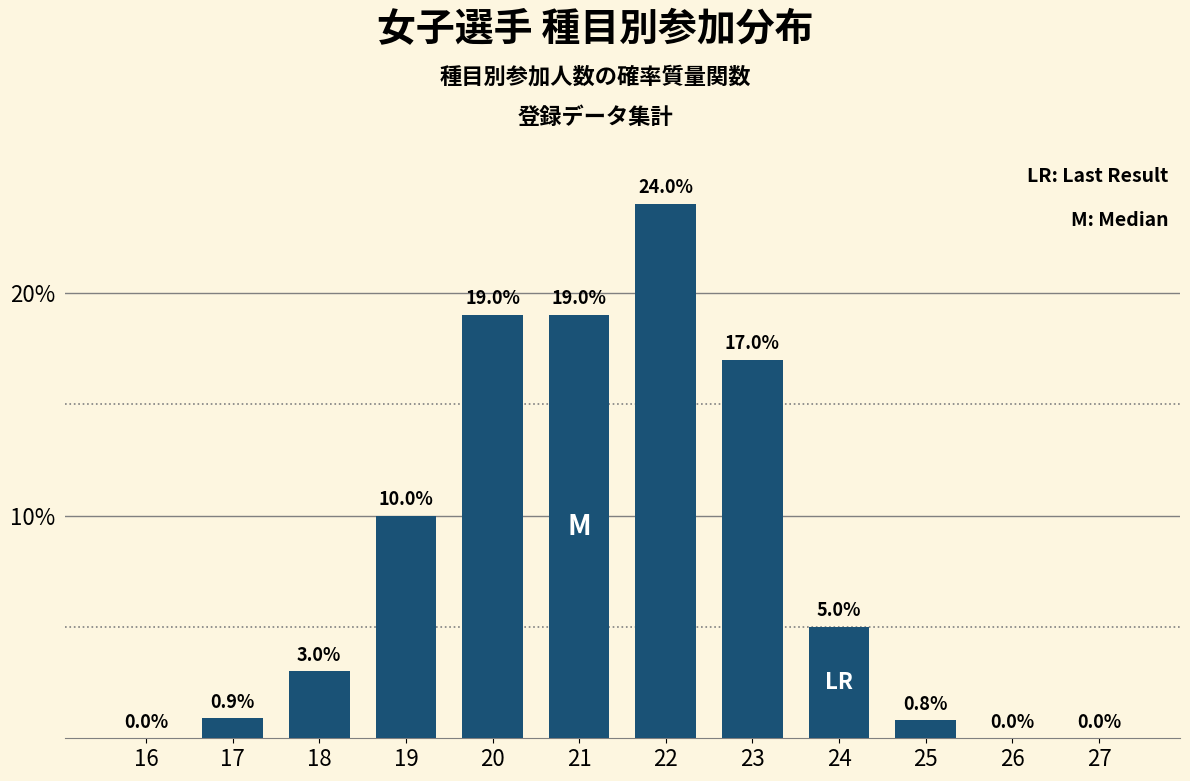

Reading left to right, list all the values displayed in this chart.

16=0.0	17=0.9	18=3.0	19=10.0	20=19.0	21=19.0	22=24.0	23=17.0	24=5.0	25=0.8	26=0.0	27=0.0